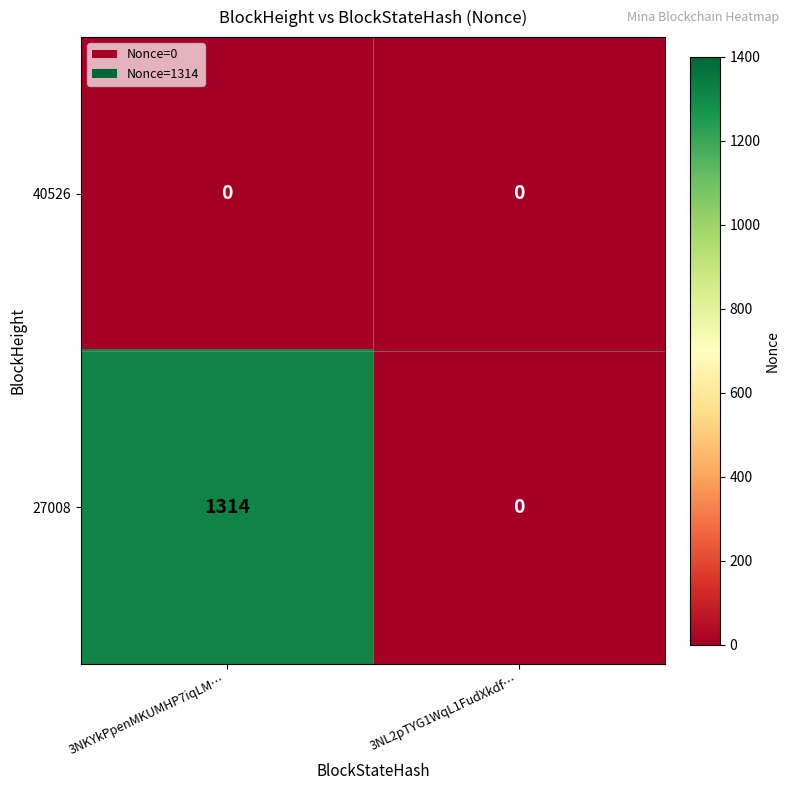

How many categories are shown in the chart?

2